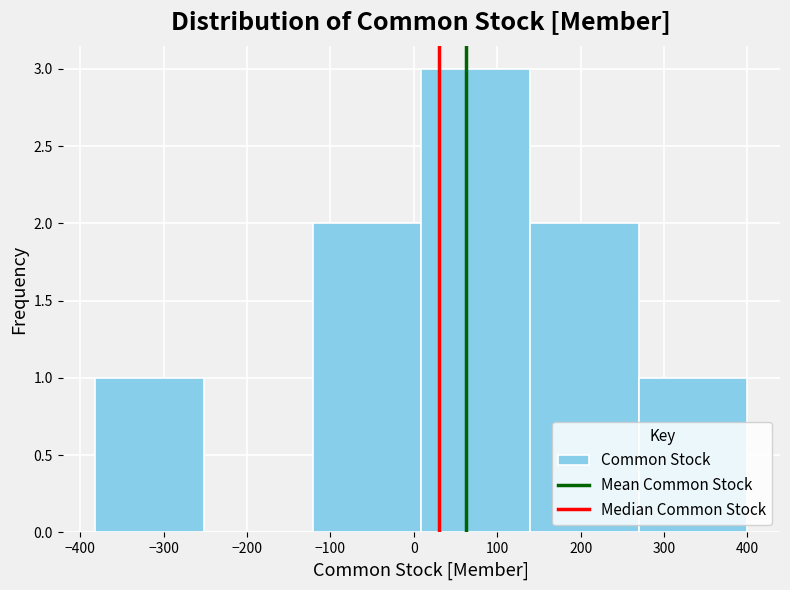

How tall is the bar that spans -120 to 10 on the x-axis? Neither the bar edges nor the heights are printed on the chart, so give them approximately, as read against the axes.

2